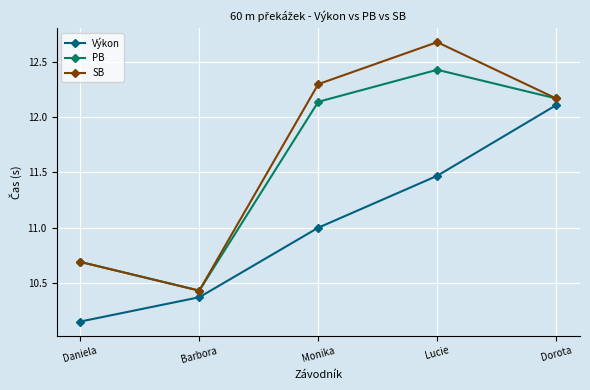

Count the number of categories in the chart.

5